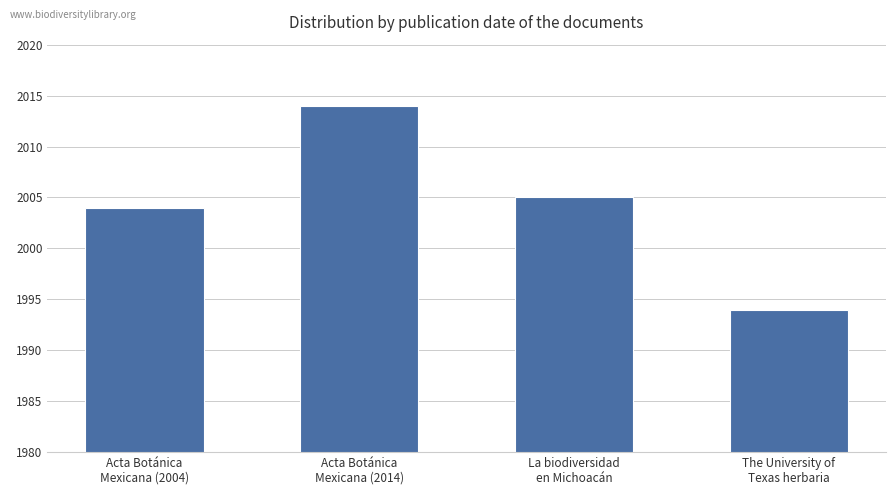

List the labels in order of value, largest first.

Acta Botánica
Mexicana (2014), La biodiversidad
en Michoacán, Acta Botánica
Mexicana (2004), The University of
Texas herbaria